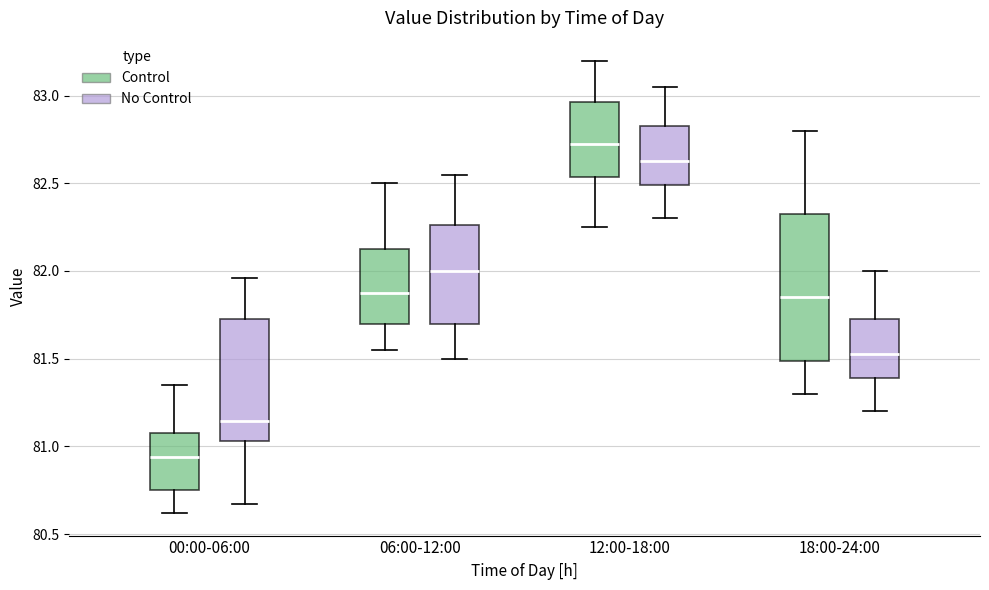

Where is the upper edge of the box for 18:00-24:00 (No Control) on the y-axis? The values are not printed on the chart, so give them approximately, as read against the axis.

81.75